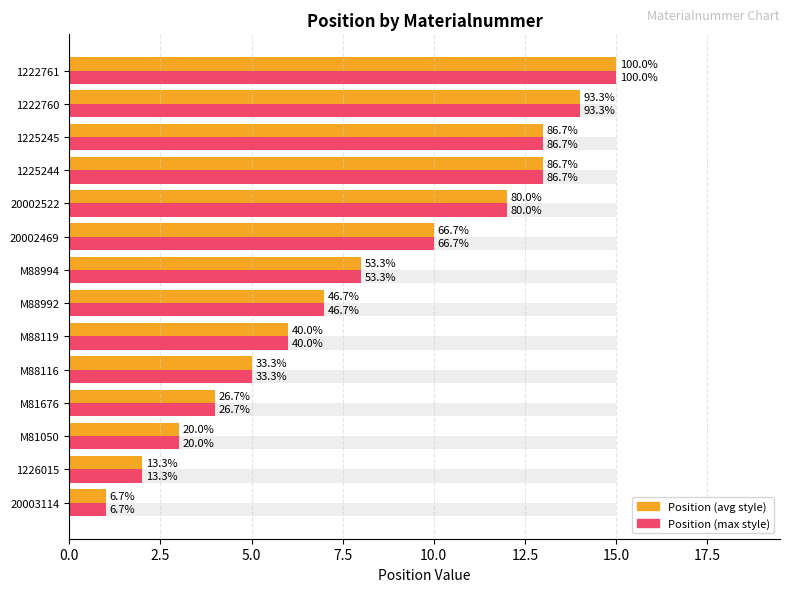

How many bars are there in total?

28